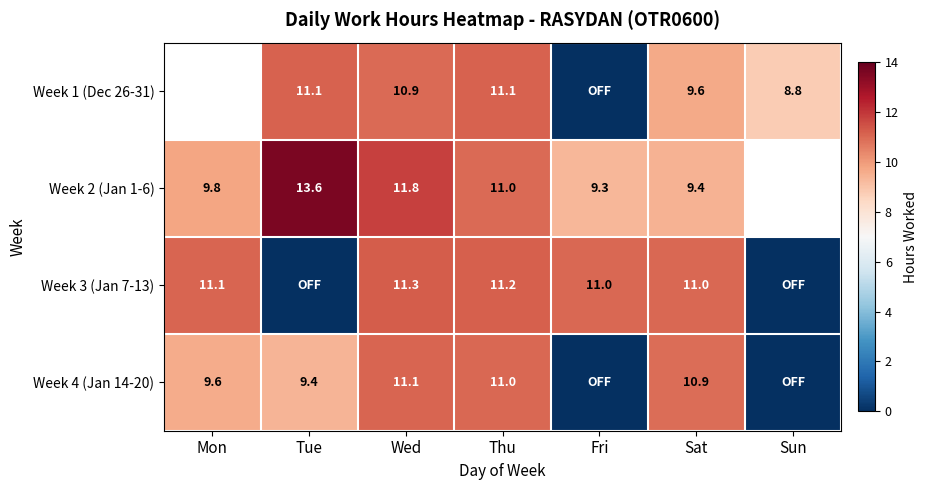

How many values in the Week 2 (Jan 1-6) series are below 10?

3